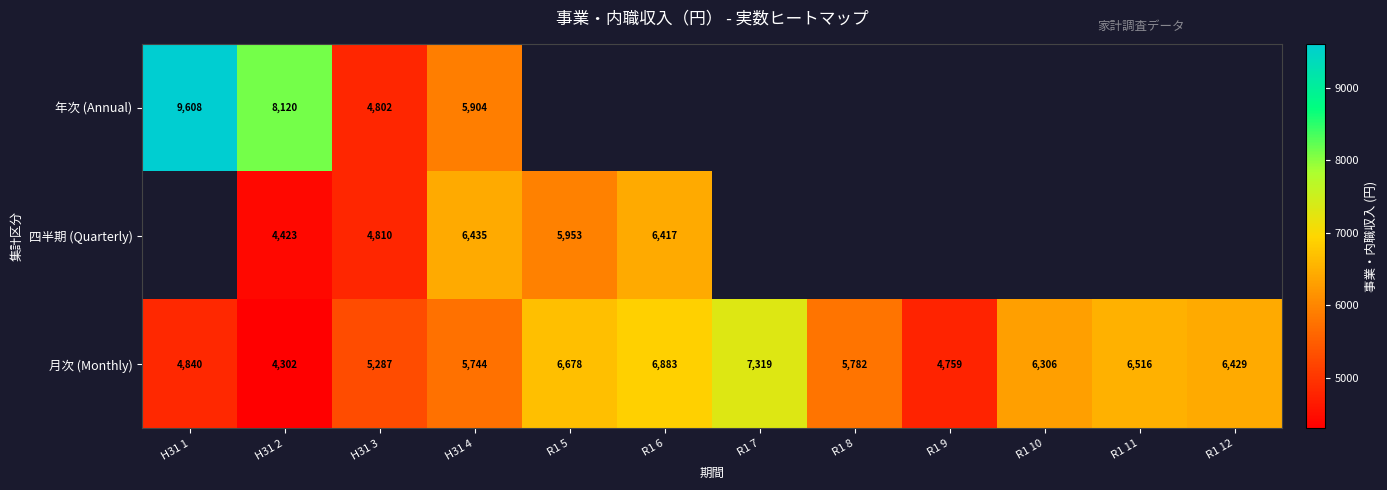

Count the number of categories in the chart.

12